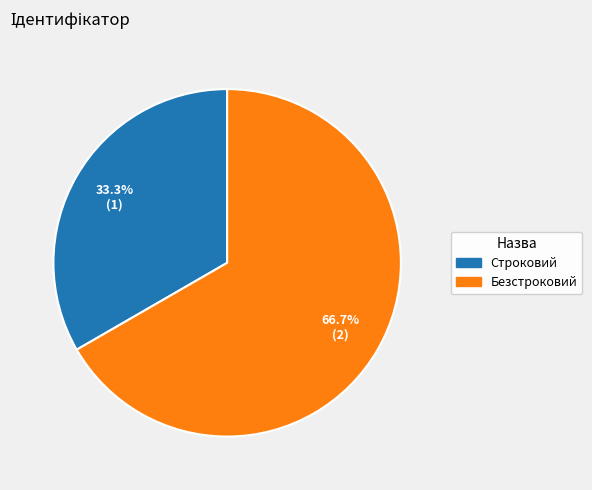

Is Строковий the majority of the pie?

No